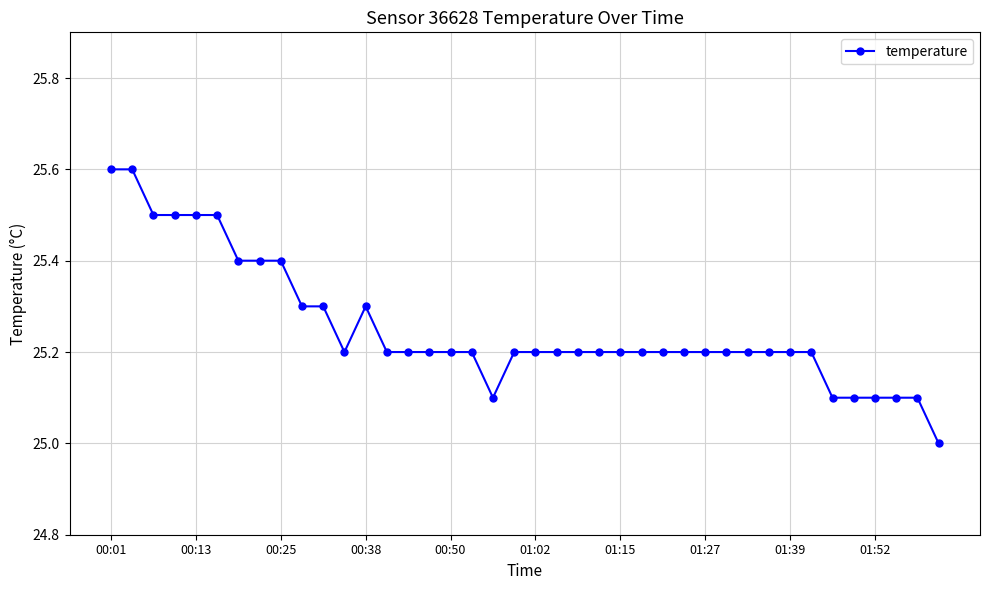

What is the maximum value shown in the chart?

25.6